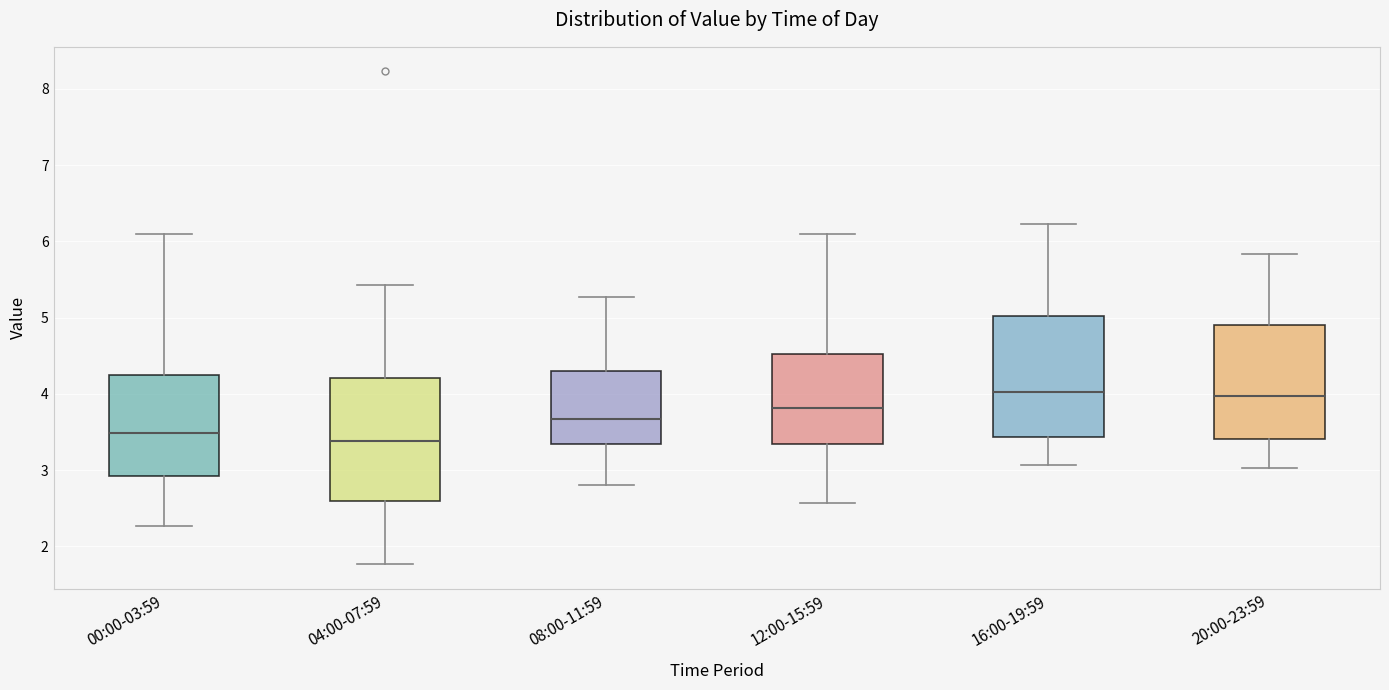

Reading left to right, read every box against the y-axis: the position of its median line, the range the box covers, and the ends of its whiskers. The values are not printed on the chart, so give them approximately, as read against the axis.

00:00-03:59: median 3.5, box 2.9 to 4.2, whiskers 2.3 to 6.1
04:00-07:59: median 3.4, box 2.6 to 4.2, whiskers 1.8 to 5.4
08:00-11:59: median 3.7, box 3.3 to 4.3, whiskers 2.8 to 5.3
12:00-15:59: median 3.8, box 3.3 to 4.5, whiskers 2.6 to 6.1
16:00-19:59: median 4.0, box 3.4 to 5.0, whiskers 3.1 to 6.2
20:00-23:59: median 4.0, box 3.4 to 4.9, whiskers 3.0 to 5.8